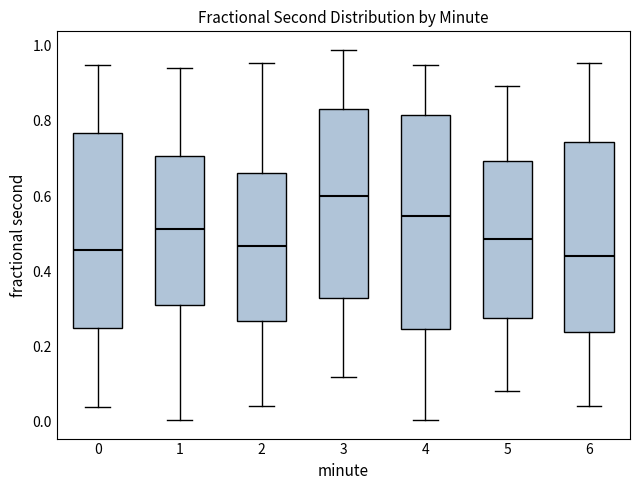

Which box is the tallest, from its lower edge to its upper edge?

4